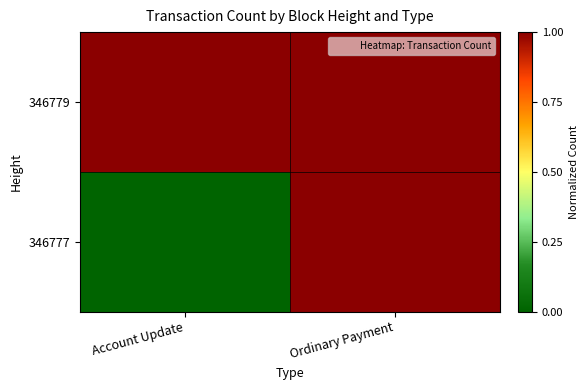

Rank the series by their maximum value, from lowest to highest.

346779, 346777